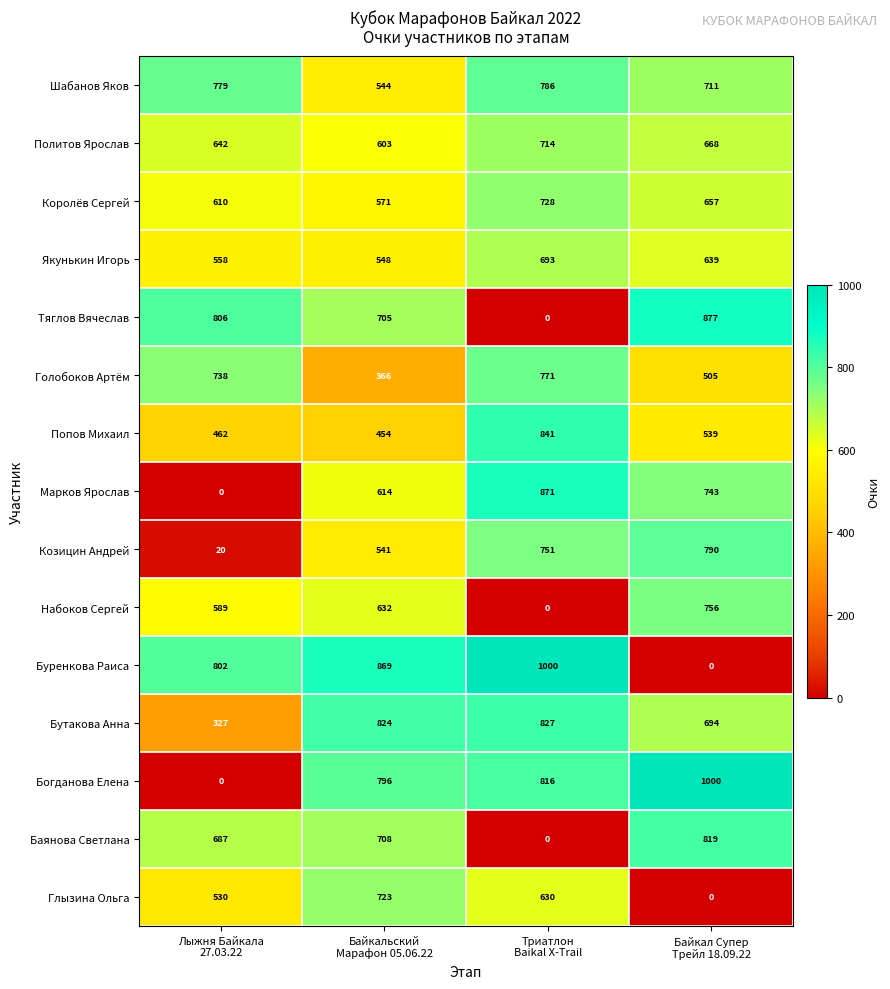

What is the total value across all series at Лыжня Байкала
27.03.22?

7550